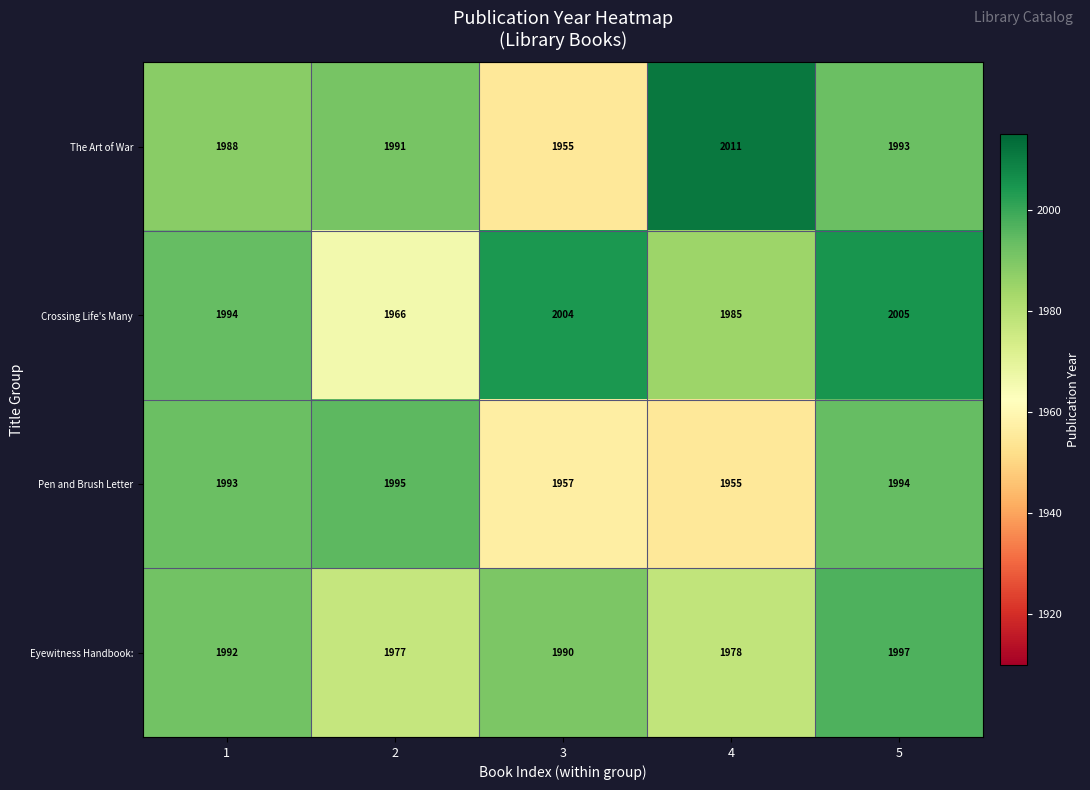

What is the total value across all series at 5?

7989